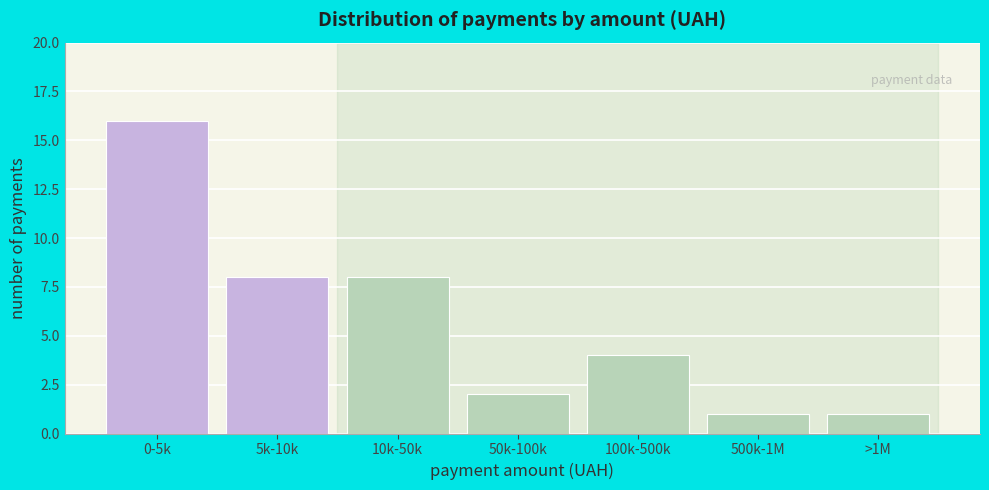

Reading left to right, what are all the values shown in this chart?

16	8	8	2	4	1	1